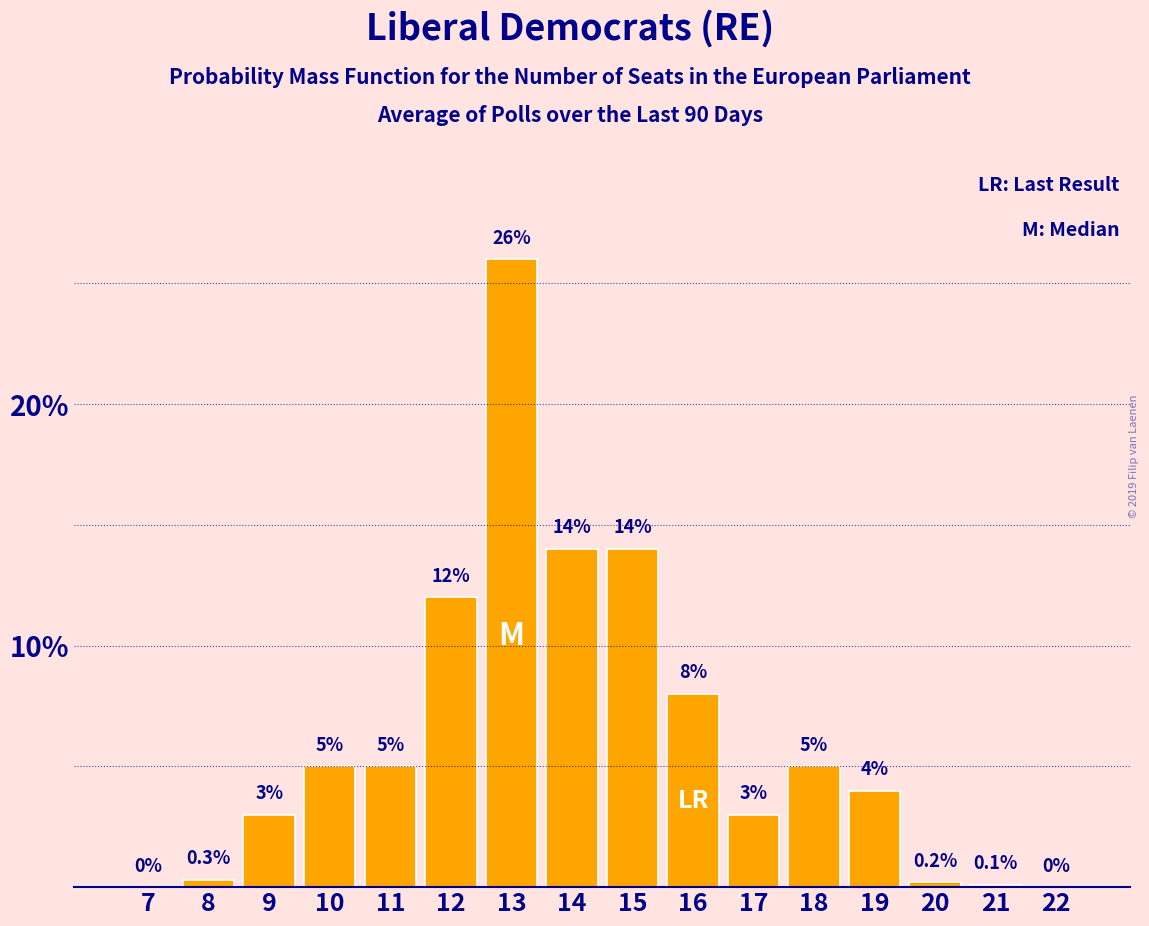

Reading left to right, transcribe all the data shown in this chart.

7=0.0	8=0.3	9=3.0	10=5.0	11=5.0	12=12.0	13=26.0	14=14.0	15=14.0	16=8.0	17=3.0	18=5.0	19=4.0	20=0.2	21=0.1	22=0.0